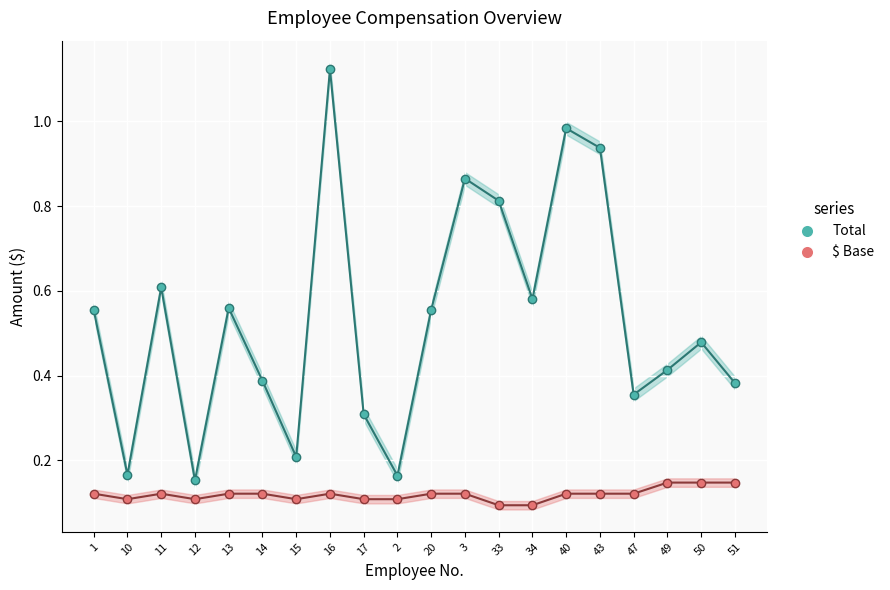

What is the label of the 3rd point from the left?

11